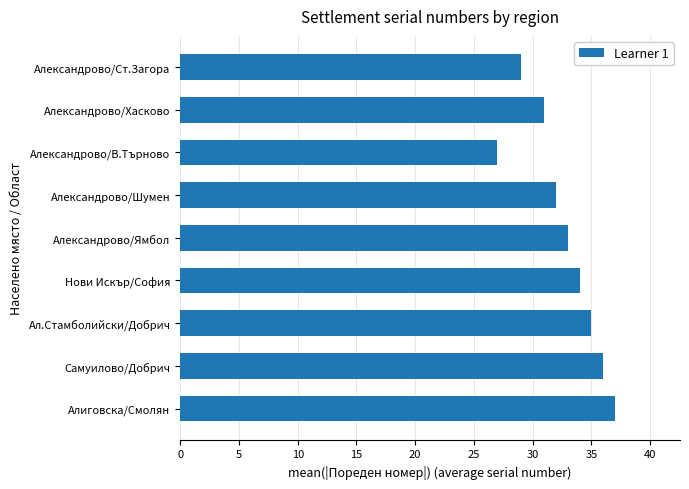

Reading bottom to top, what are all the values shown in this chart?

Алиговска/Смолян=37	Самуилово/Добрич=36	Ал.Стамболийски/Добрич=35	Нови Искър/София=34	Александрово/Ямбол=33	Александрово/Шумен=32	Александрово/В.Търново=27	Александрово/Хасково=31	Александрово/Ст.Загора=29